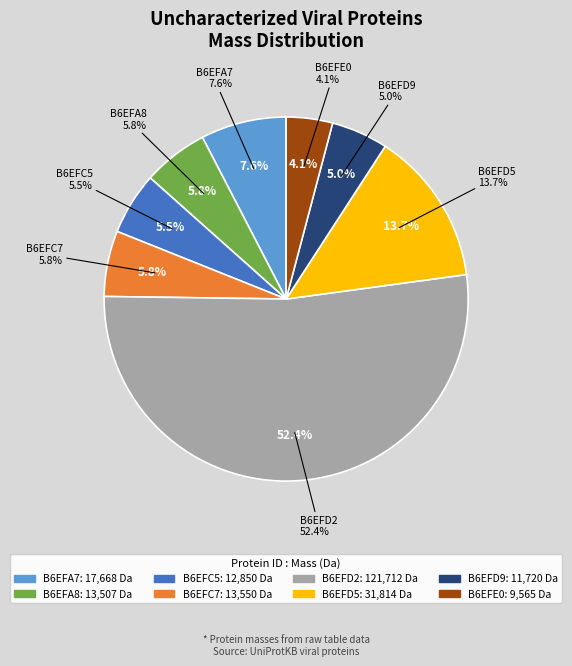

To the nearest percent, what is the average slice percentage?

12%